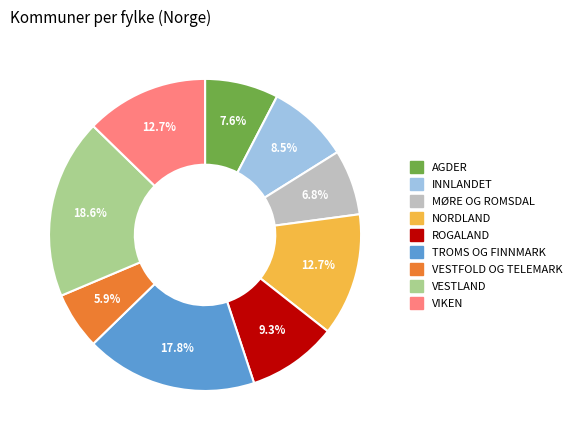

Between MØRE OG ROMSDAL and VIKEN, which is larger?

VIKEN